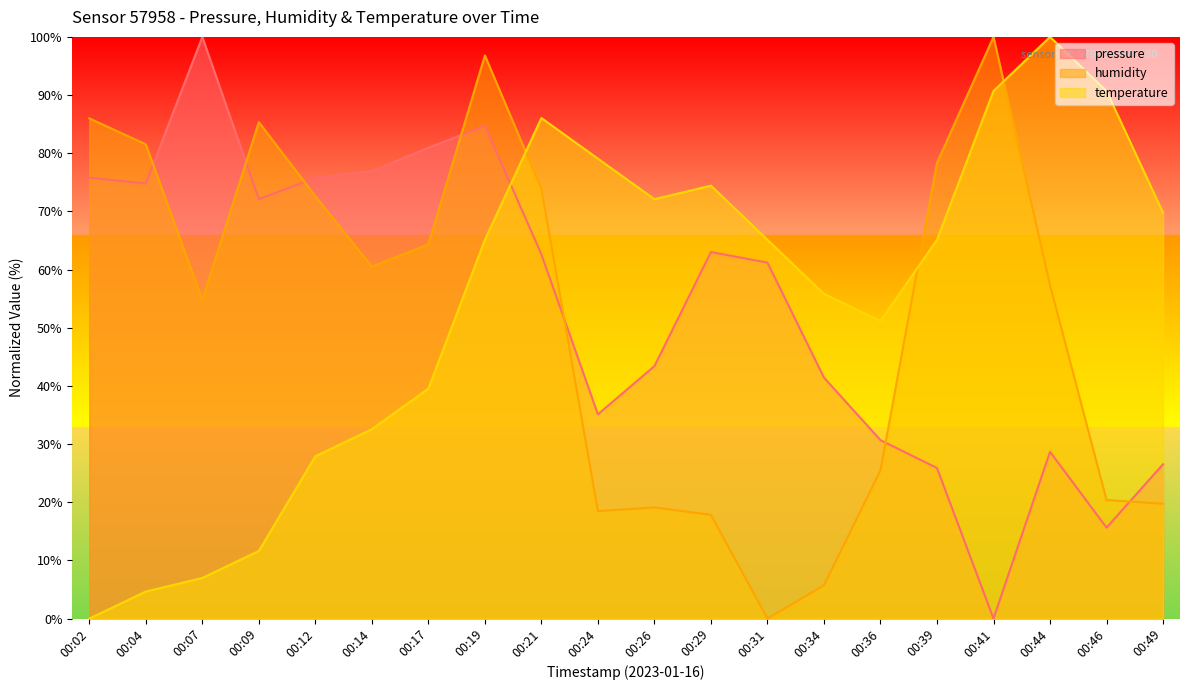

Reading left to right, list all the values displayed in this chart.

pressure: 75.8	74.8	100.0	72.1	75.8	76.9	80.9	84.7	62.6	35.1	43.4	63.0	61.2	41.4	30.7	25.9	0.0	28.7	15.6	26.5
humidity: 86.0	81.5	54.8	85.4	72.6	60.5	64.3	96.8	73.9	18.5	19.1	17.8	0.0	5.7	25.5	78.3	100.0	57.3	20.4	19.7
temperature: 0.0	4.7	7.0	11.6	27.9	32.6	39.5	65.1	86.0	79.1	72.1	74.4	65.1	55.8	51.2	65.1	90.7	100.0	90.7	69.8